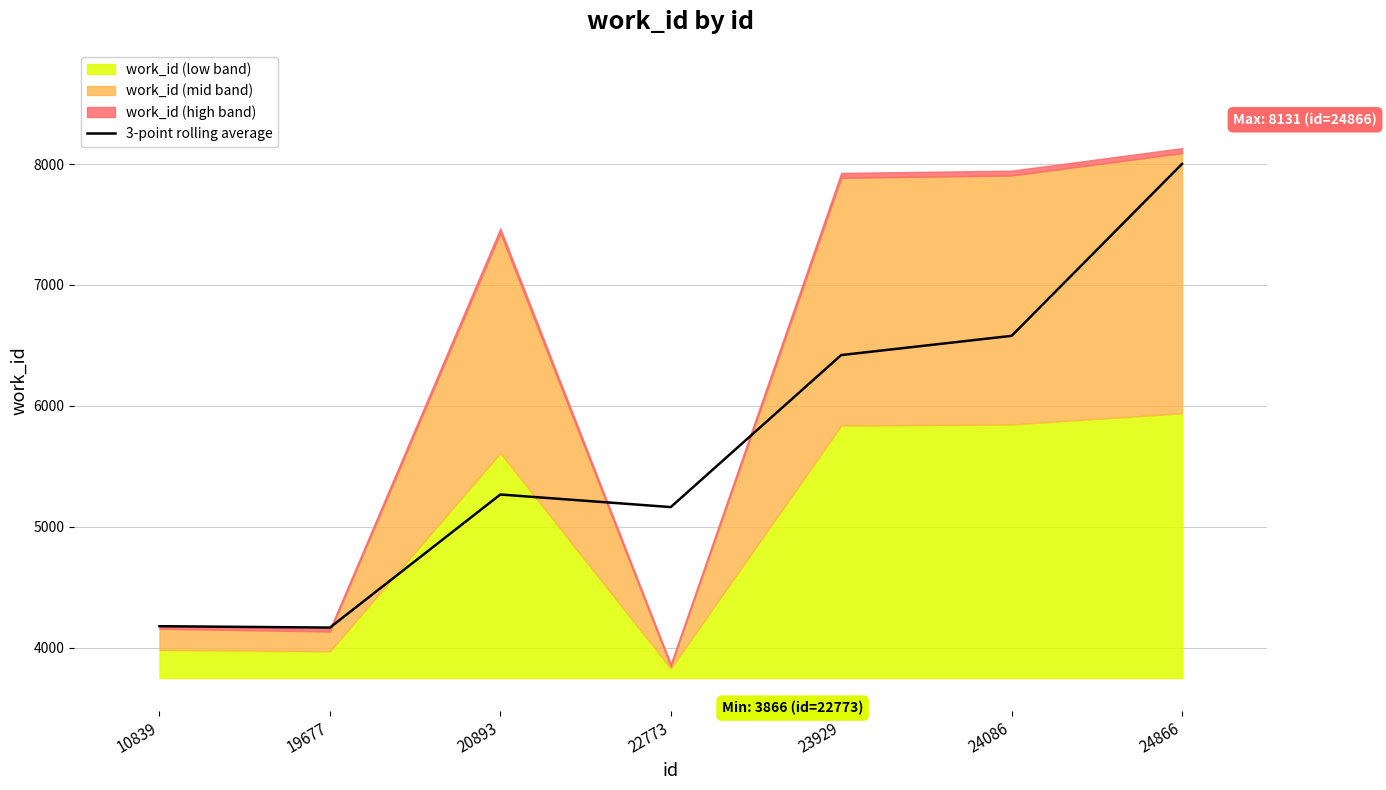

At which label does the data first exceed 5267?

23929